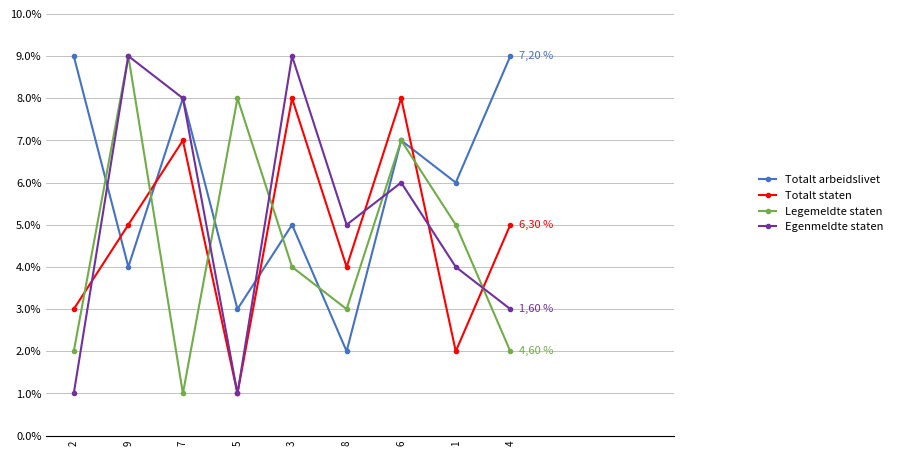

Rank the series at 3 from highest to lowest value.

Egenmeldte staten, Totalt staten, Totalt arbeidslivet, Legemeldte staten